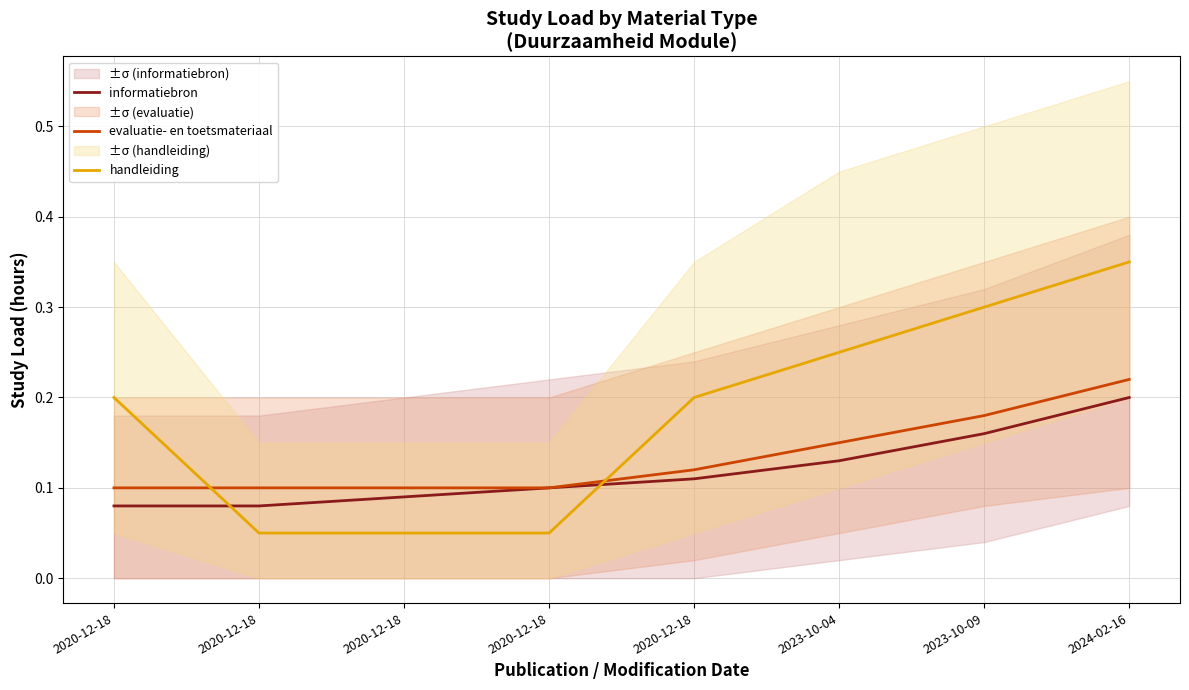

True or false: informatiebron has a value of 0.1 at 2020-12-18.

False